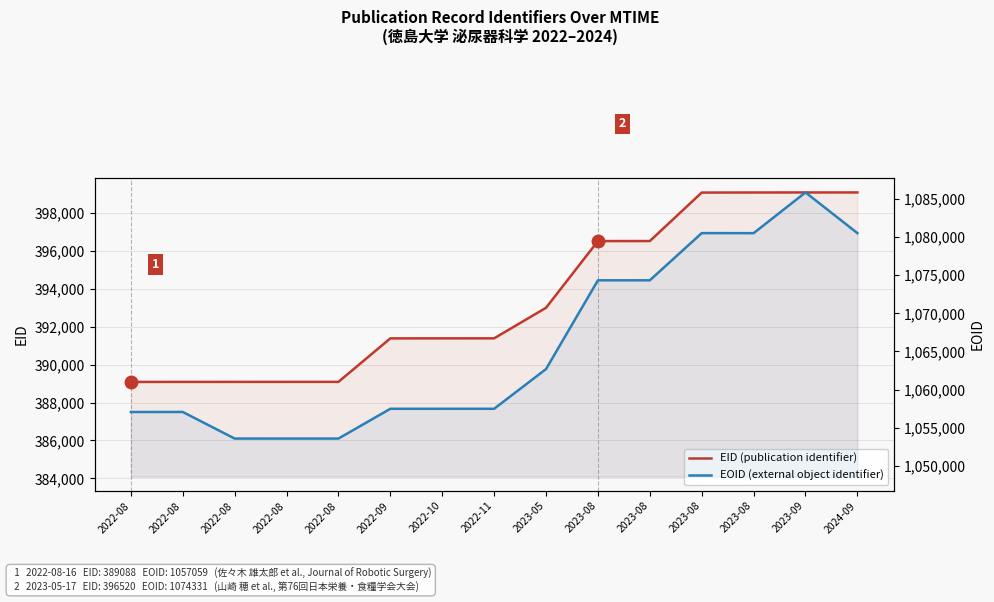

Reading right to left, list all the values displayed in this chart.

EID (publication identifier): 399087	399086	399084	399080	396522	396520	393001	391388	391387	391386	389092	389091	389090	389089	389088
EOID (external object identifier): 1080522	1085857	1080515	1080521	1074333	1074331	1062691	1057483	1057482	1057481	1053577	1053577	1053576	1057065	1057059